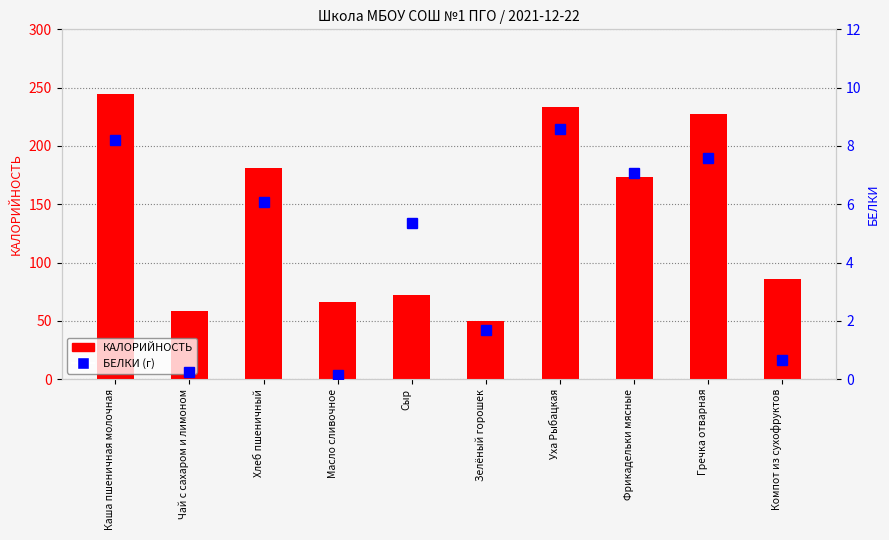

At which label does КАЛОРИЙНОСТЬ reach its peak?

Каша пшеничная молочная